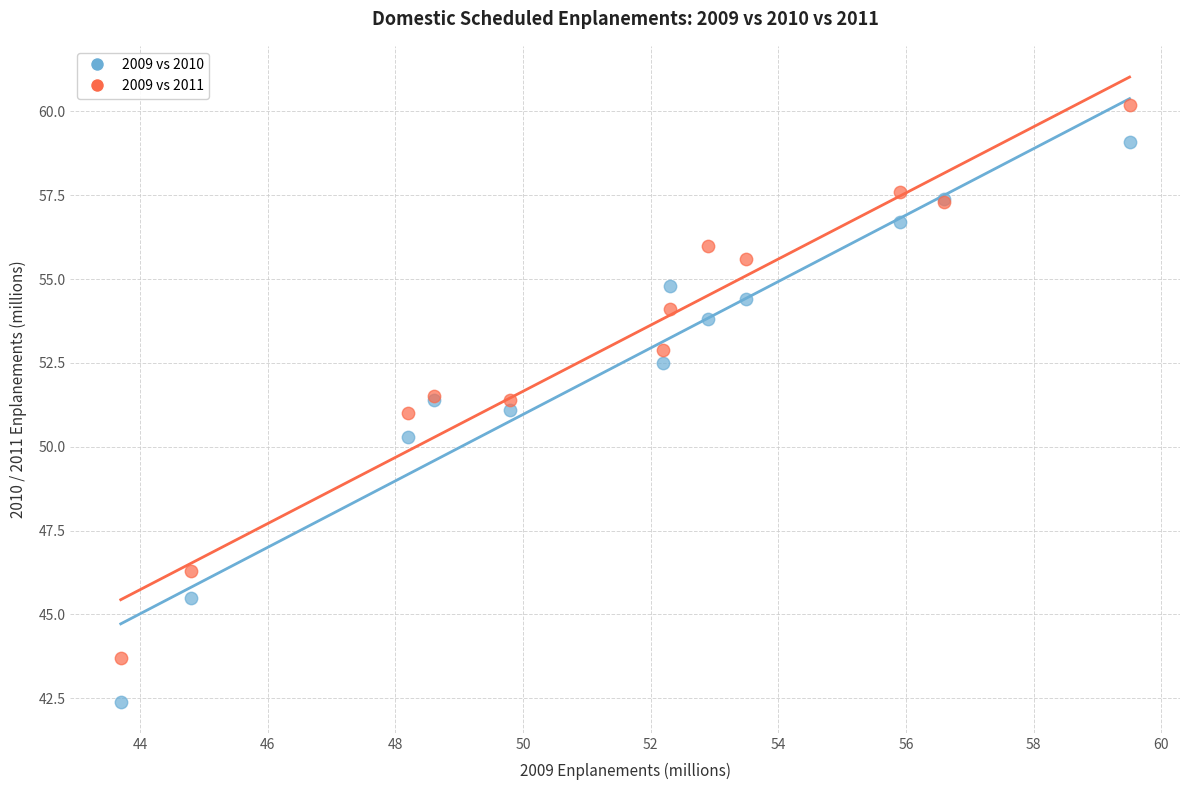

What are all the series names shown in the legend?

2009 vs 2010, 2009 vs 2011